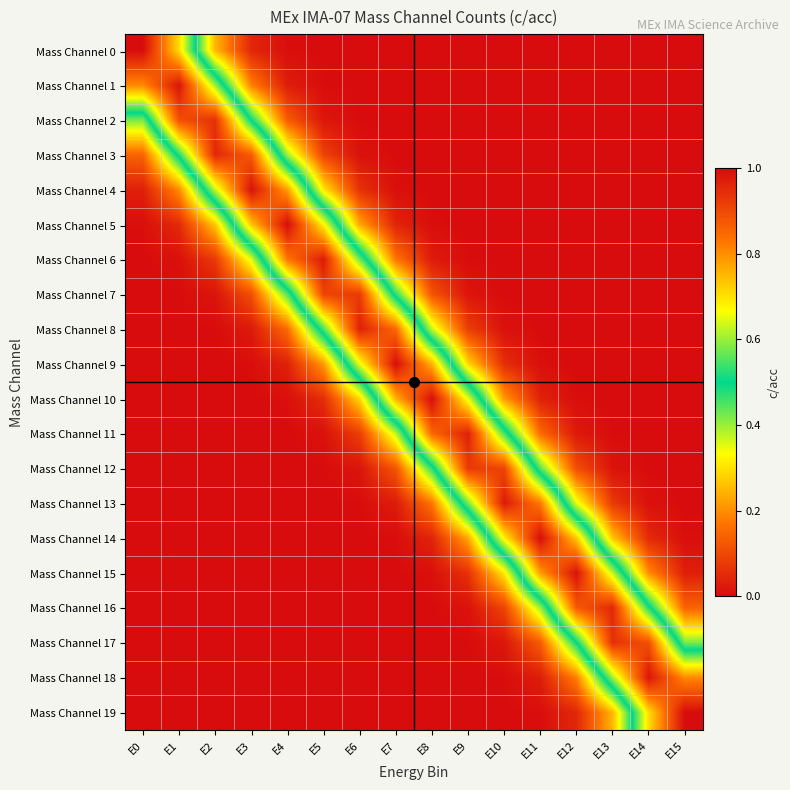

What is the spread (max minus min) of values at E15?

1.0